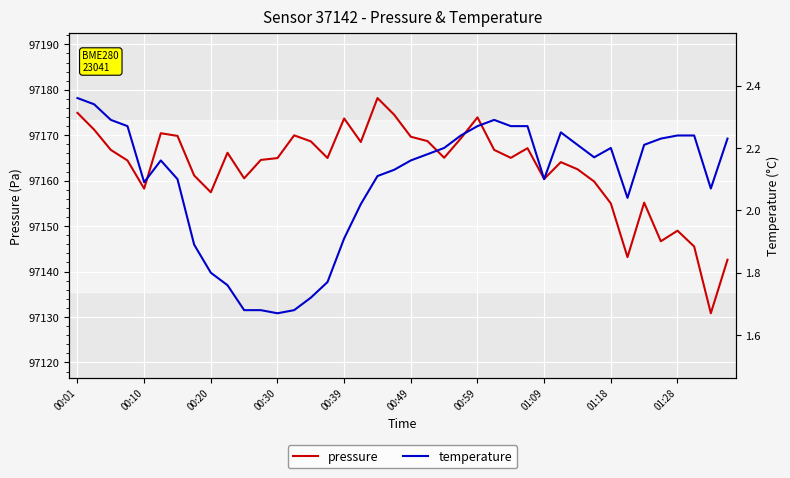

What is the value of the temperature point at the 27th from the left?

2.3